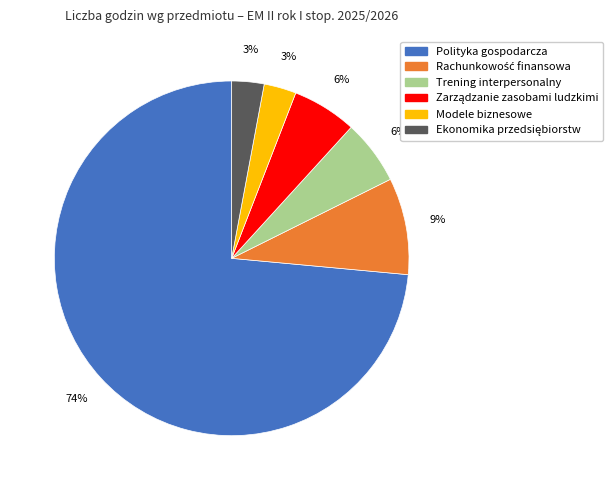

Does any single category account for the majority?

Yes